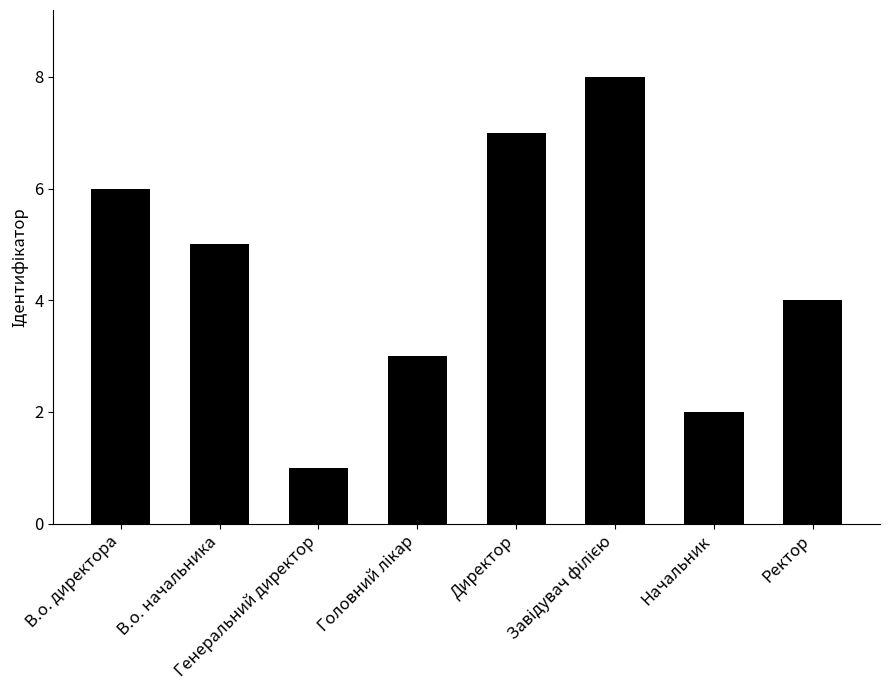

What is the difference between the maximum and minimum values?

7